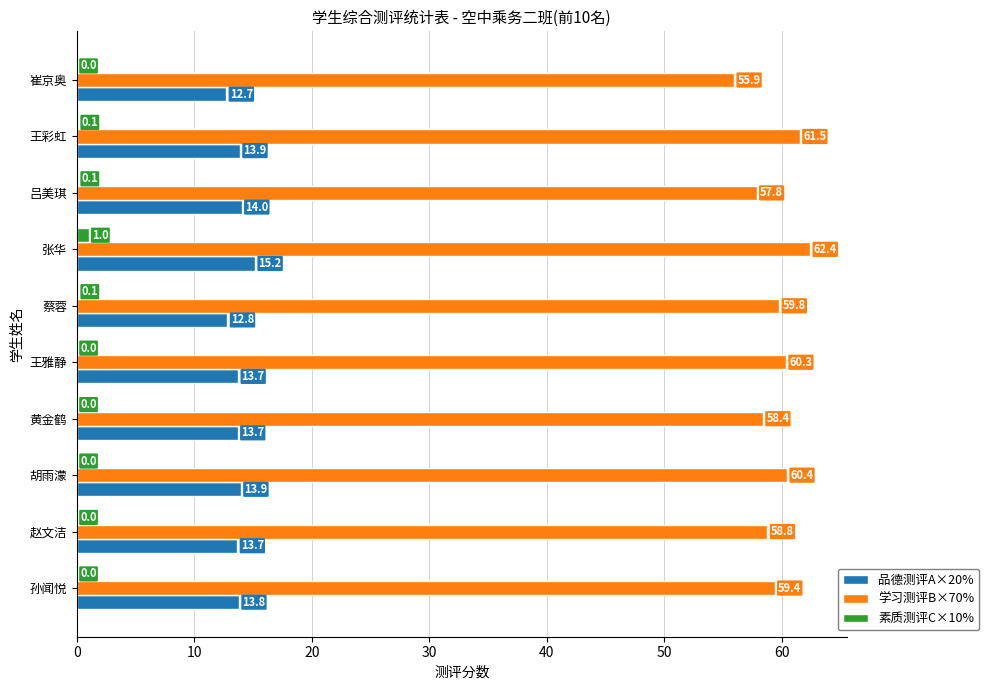

Count the number of data series in this chart.

3